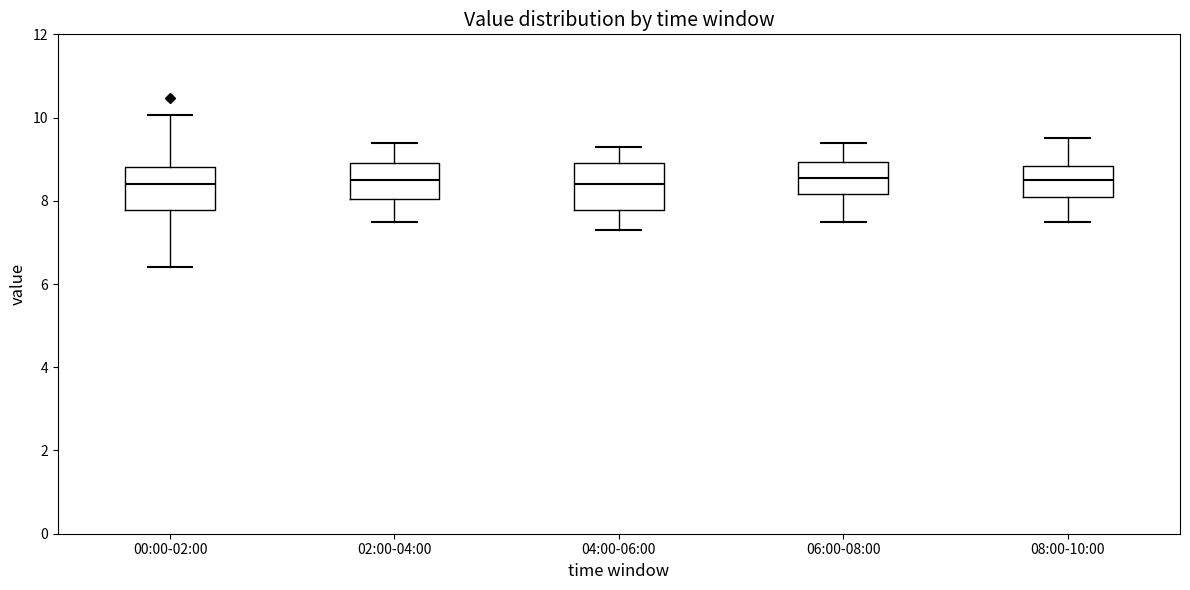

Reading left to right, read every box against the y-axis: the position of its median line, the range the box covers, and the ends of its whiskers. The values are not printed on the chart, so give them approximately, as read against the axis.

00:00-02:00: median 8.4, box 7.8 to 8.8, whiskers 6.4 to 10.0
02:00-04:00: median 8.6, box 8.0 to 9.0, whiskers 7.6 to 9.4
04:00-06:00: median 8.4, box 7.8 to 9.0, whiskers 7.4 to 9.4
06:00-08:00: median 8.6, box 8.2 to 9.0, whiskers 7.6 to 9.4
08:00-10:00: median 8.6, box 8.2 to 8.8, whiskers 7.6 to 9.6